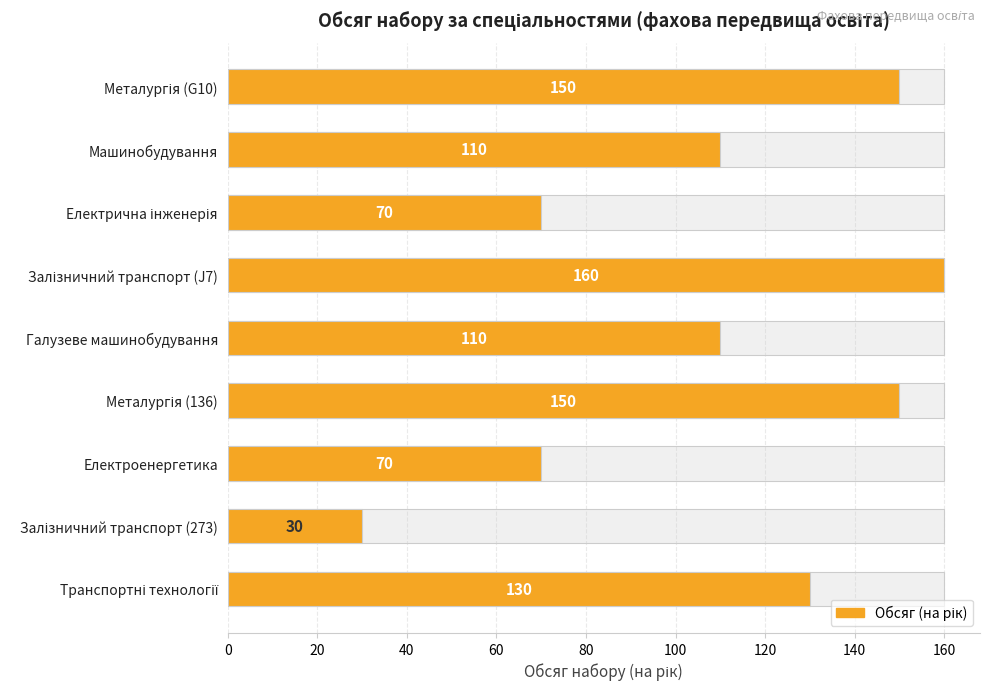

What is the average value?

109